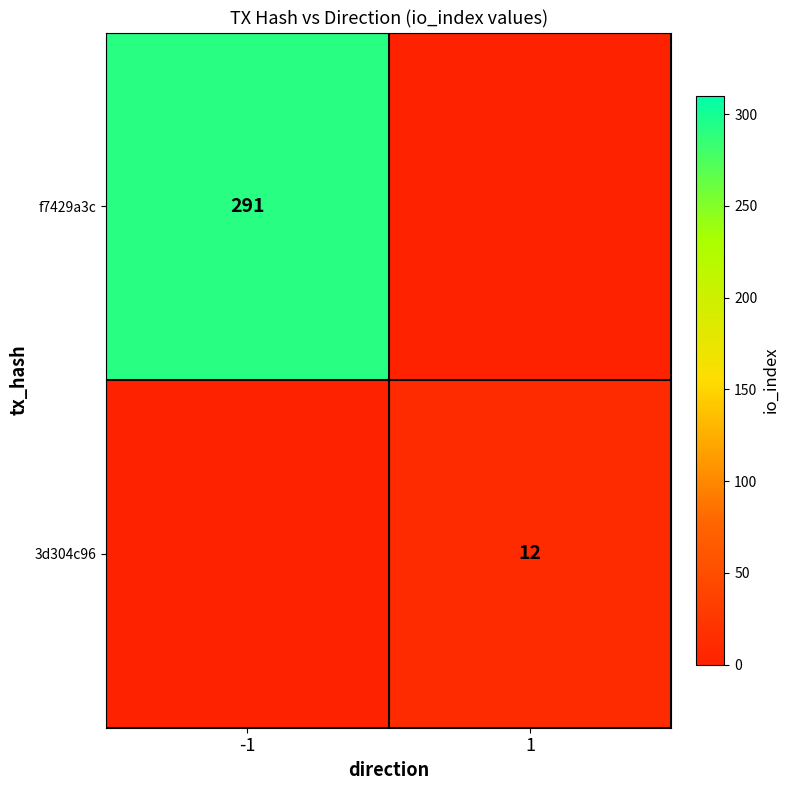

What is the sum of all 3d304c96 values?

12